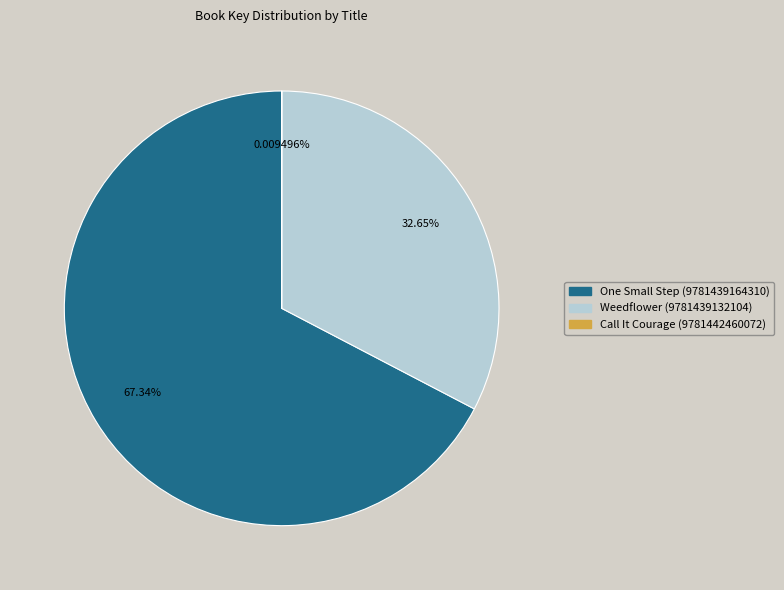

What percentage is the Weedflower (9781439132104) slice, to the nearest percent?

33%